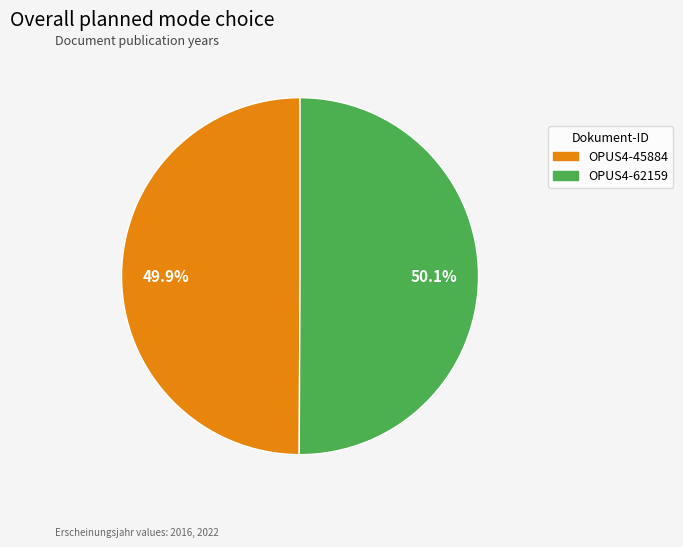

To the nearest percent, what portion does OPUS4-62159 represent?

50%